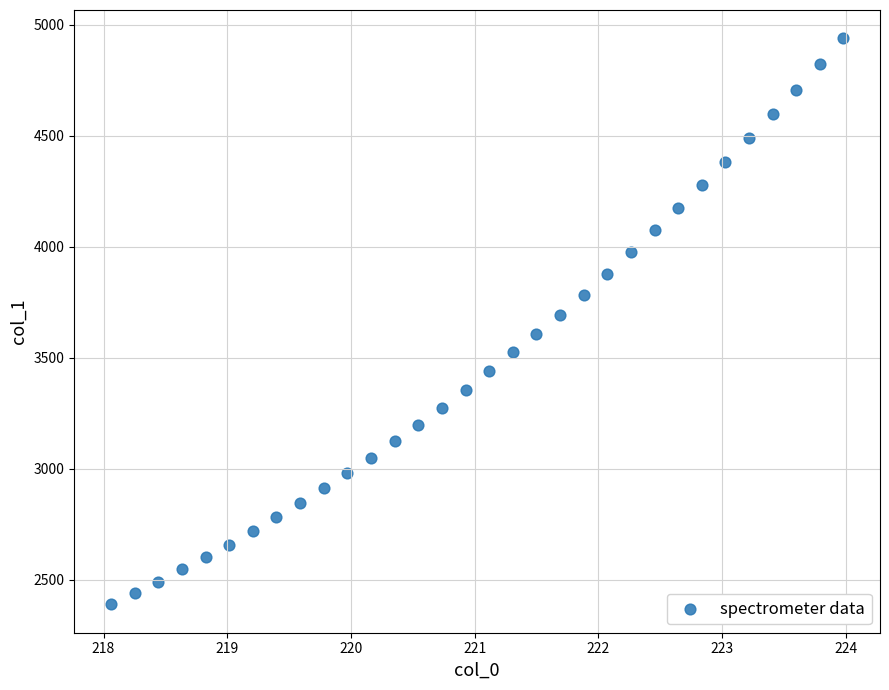

What is the range of X values (max minus min)?

5.9